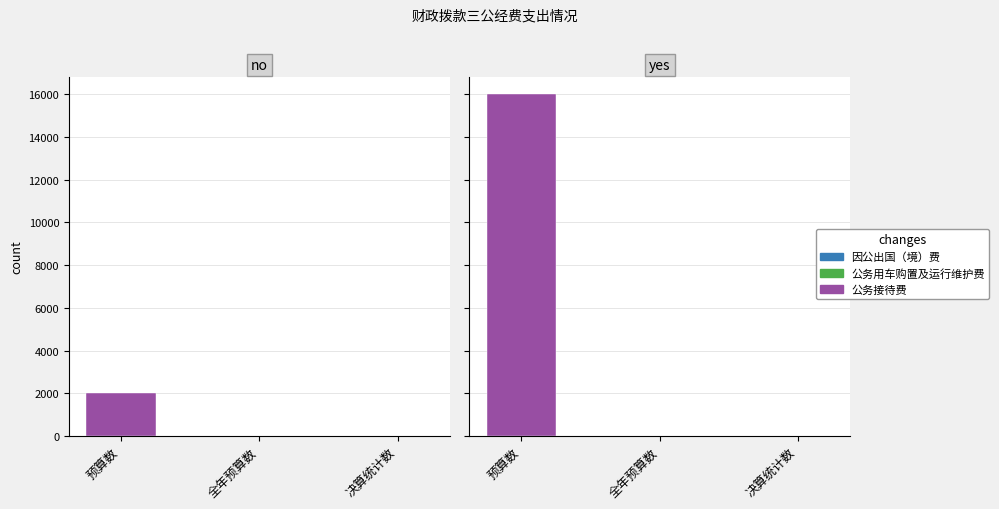

What is the label of the 3rd bar from the right?

预算数